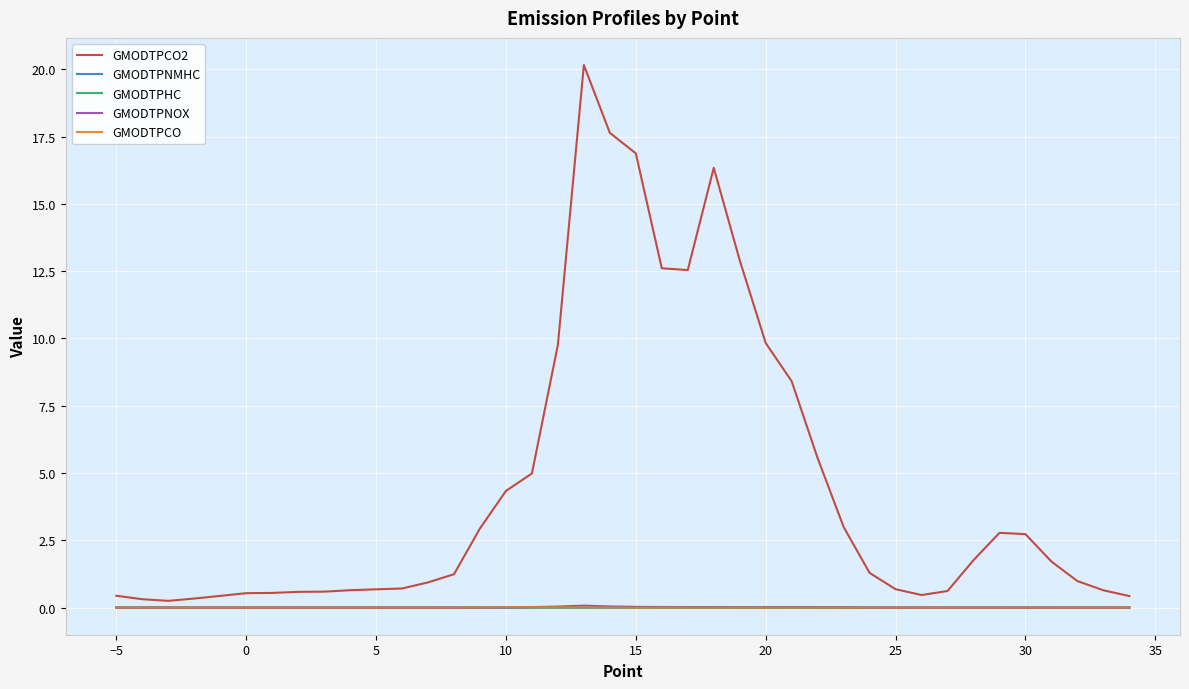

Which series has the widest spread of values?

GMODTPCO2